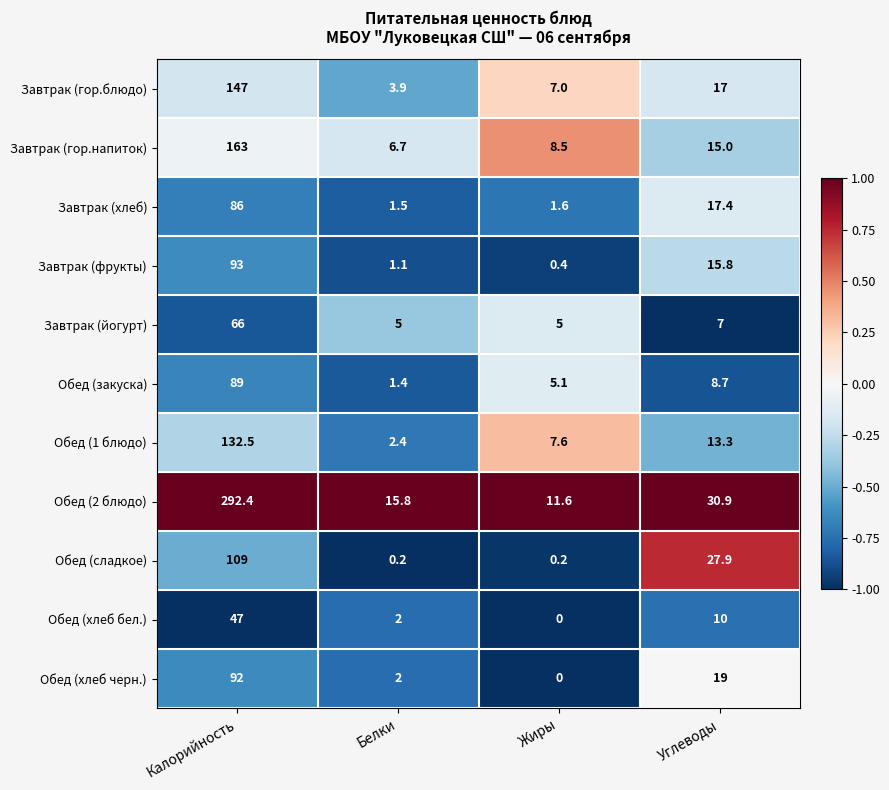

What is the sum of all Завтрак (фрукты) values?

110.3